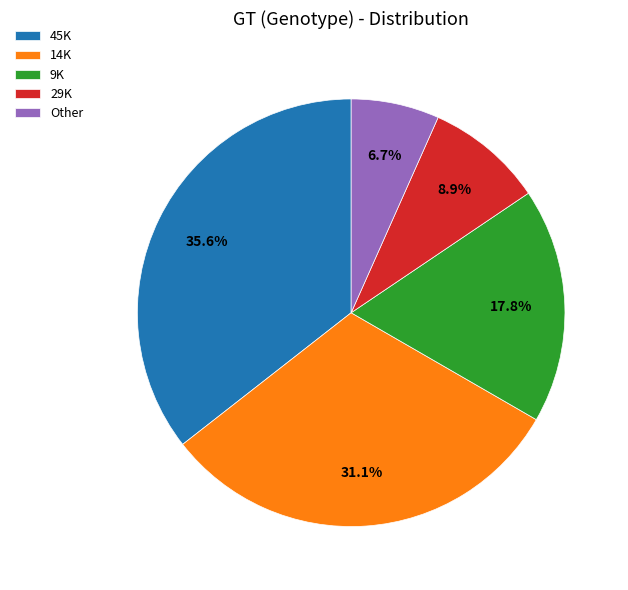

What portion of the pie excludes 9K?

82.2%